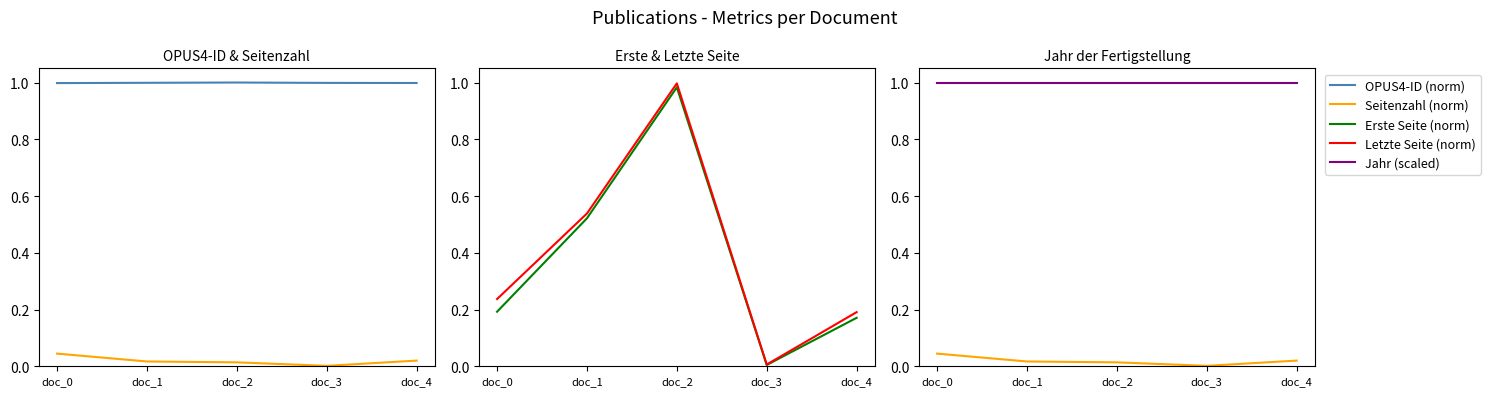

Between doc_2 and doc_4, which is larger?

doc_2